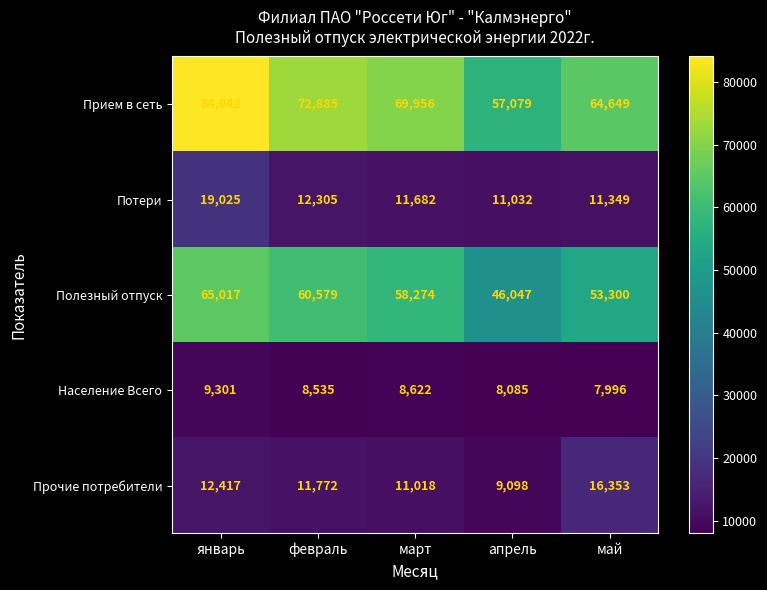

Rank the series at январь from highest to lowest value.

Прием в сеть, Полезный отпуск, Потери, Прочие потребители, Население Всего